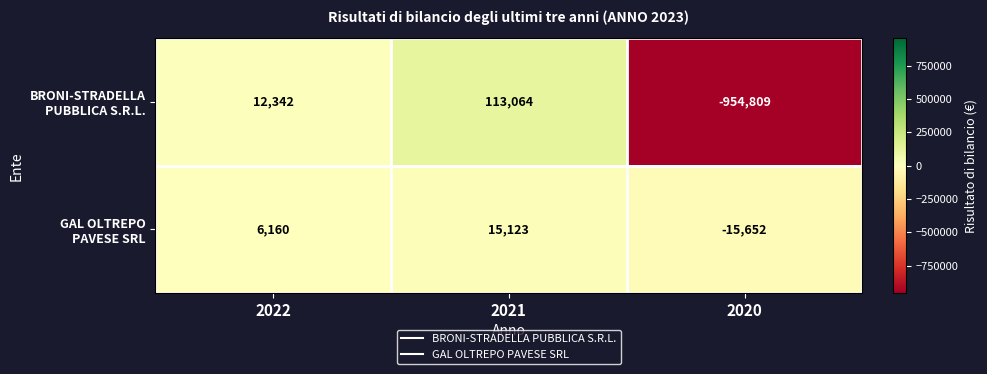

What is the spread (max minus min) of values at 2021?

97941